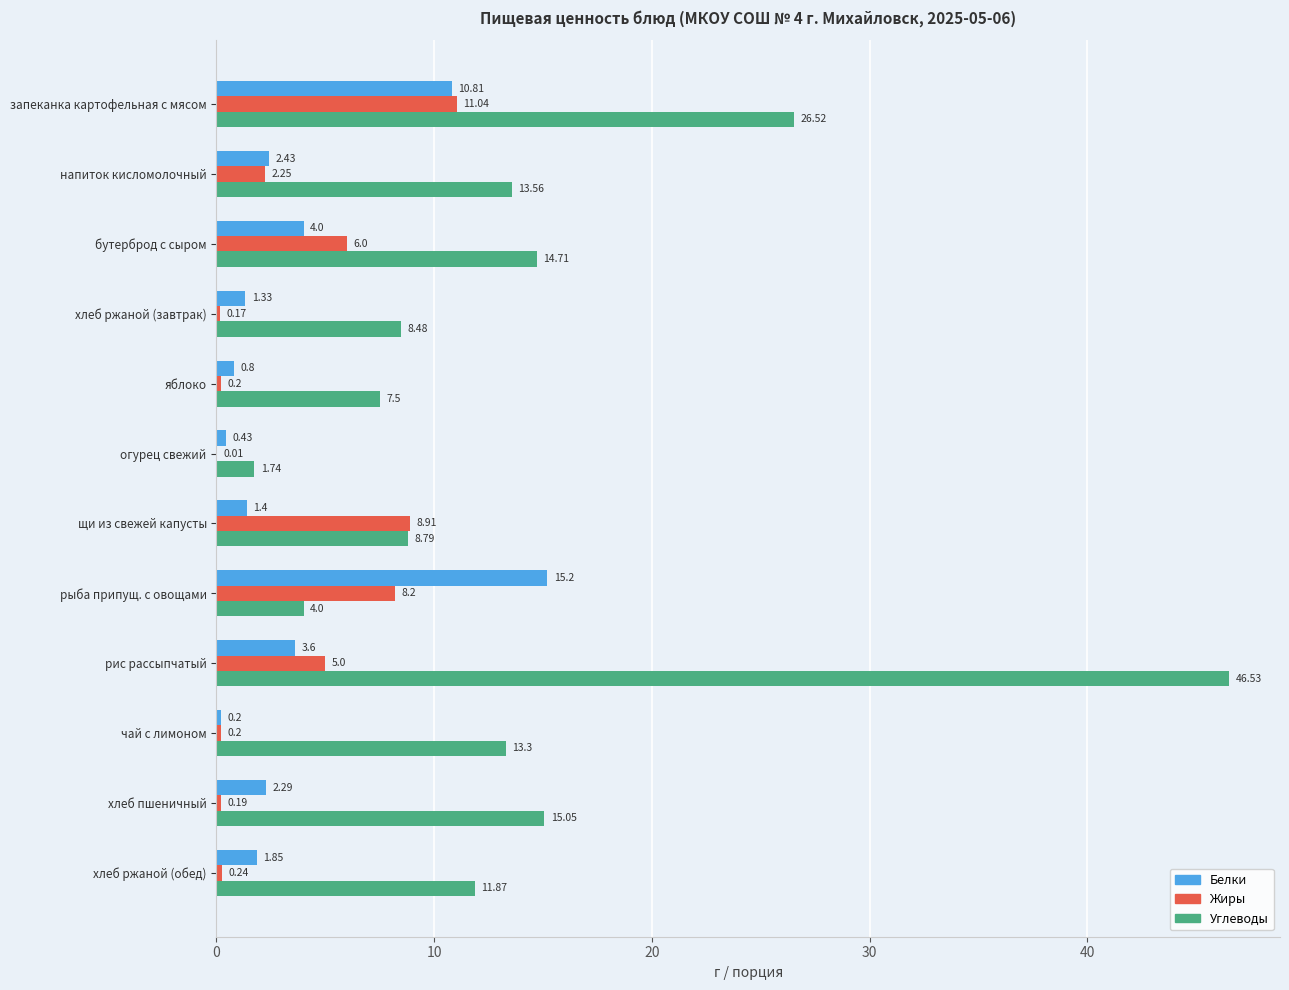

What is the sum of the Жиры values at хлеб ржаной (завтрак) and рис рассыпчатый?

5.2